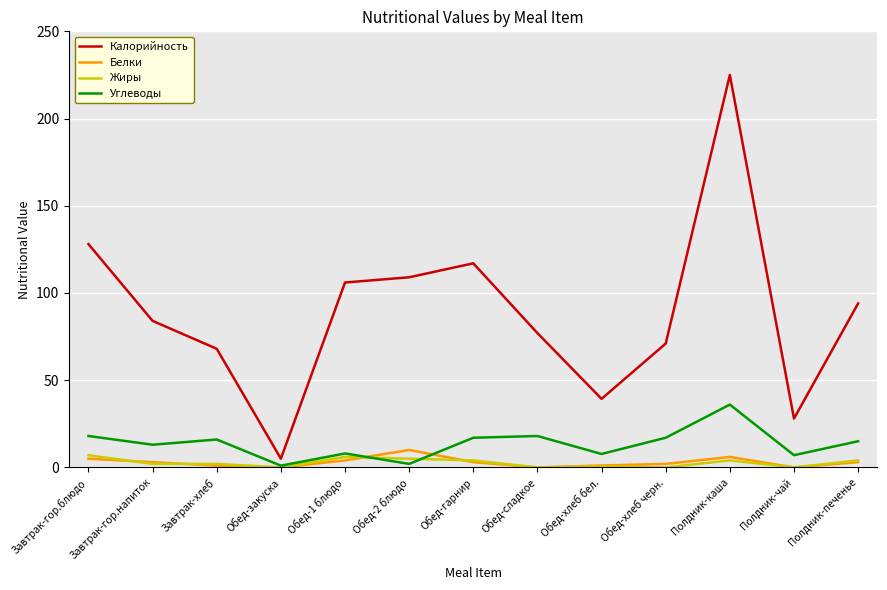

At which label does Калорийность reach its minimum?

Обед-закуска